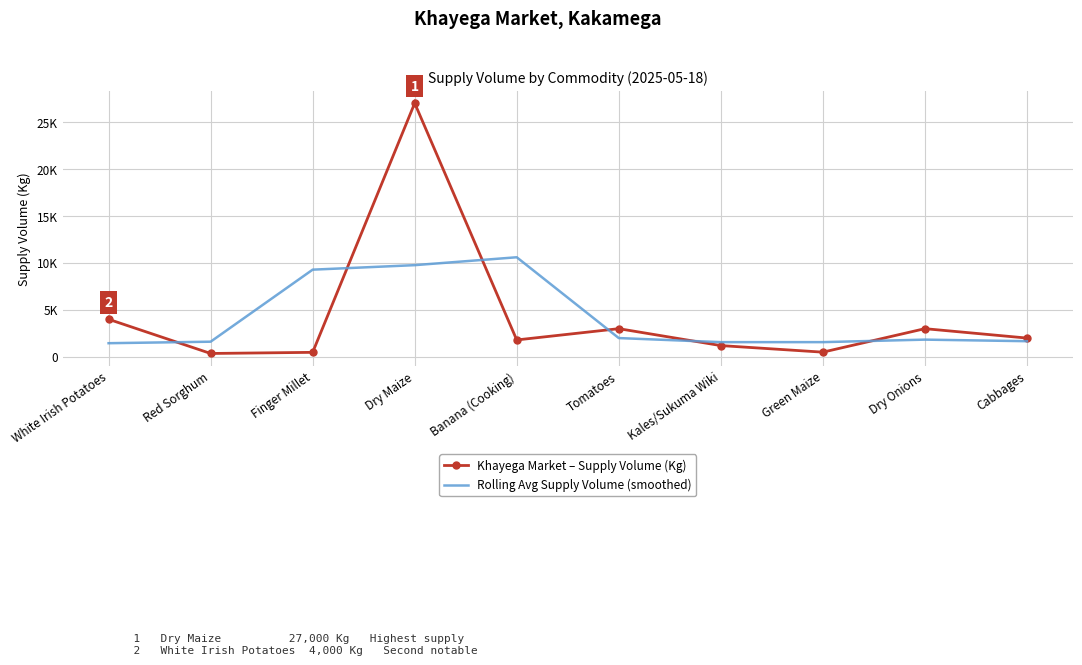

At which category does Rolling Avg Supply Volume (smoothed) reach its first local valley?

Green Maize